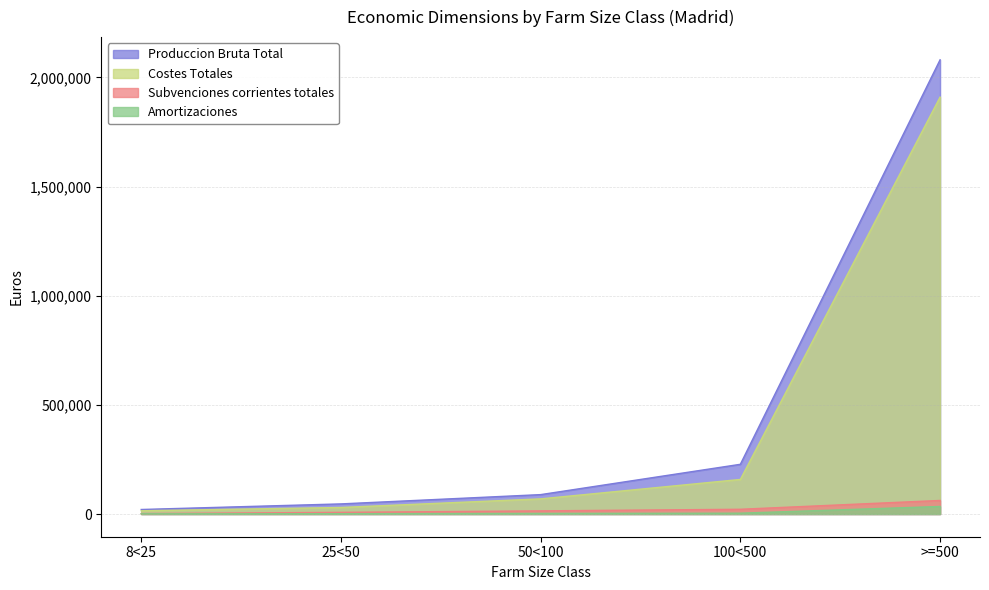

Rank the series by their maximum value, from highest to lowest.

Produccion Bruta Total, Costes Totales, Subvenciones corrientes totales, Amortizaciones